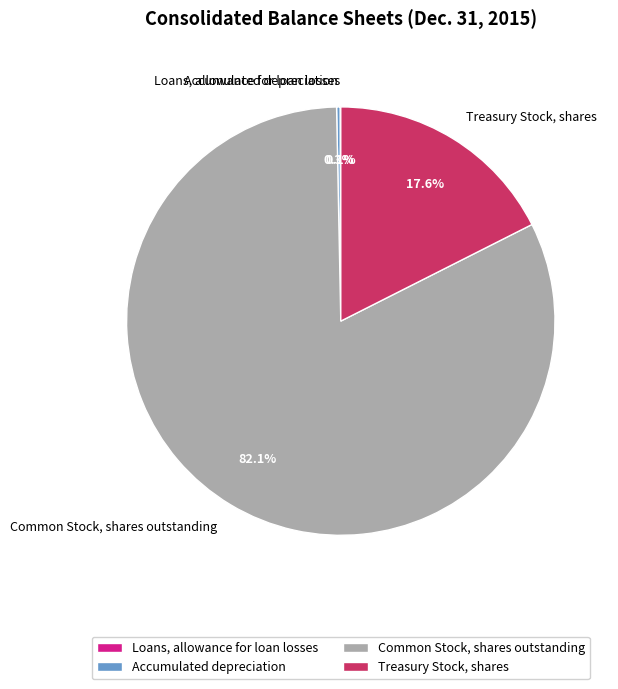

Does Treasury Stock, shares account for over 50% of the chart?

No